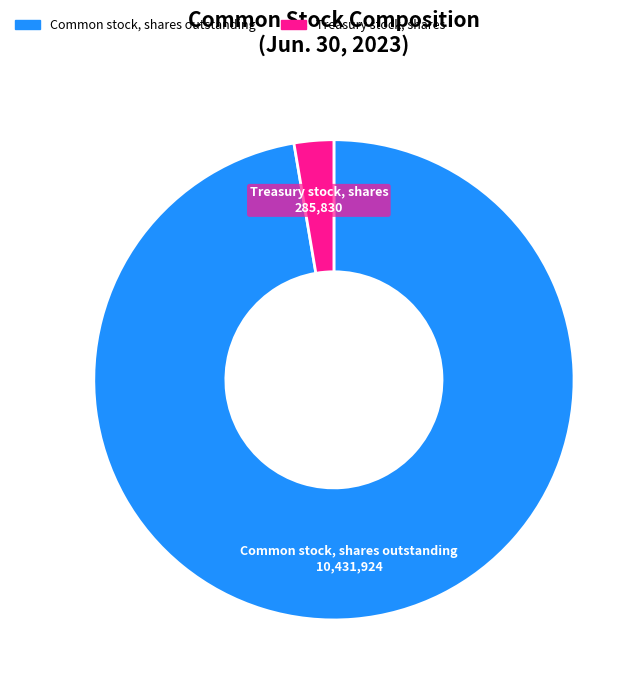

Rank the categories by value from lowest to highest.

Treasury stock, shares, Common stock, shares outstanding